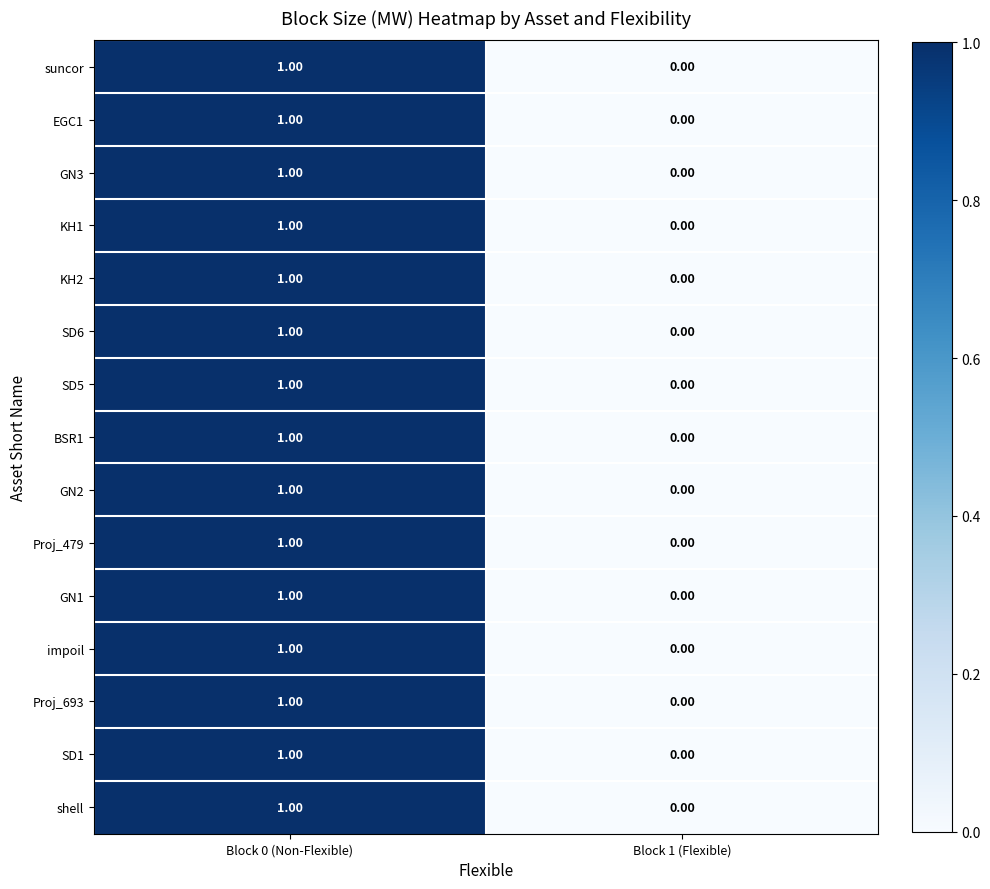

Count the number of categories in the chart.

2